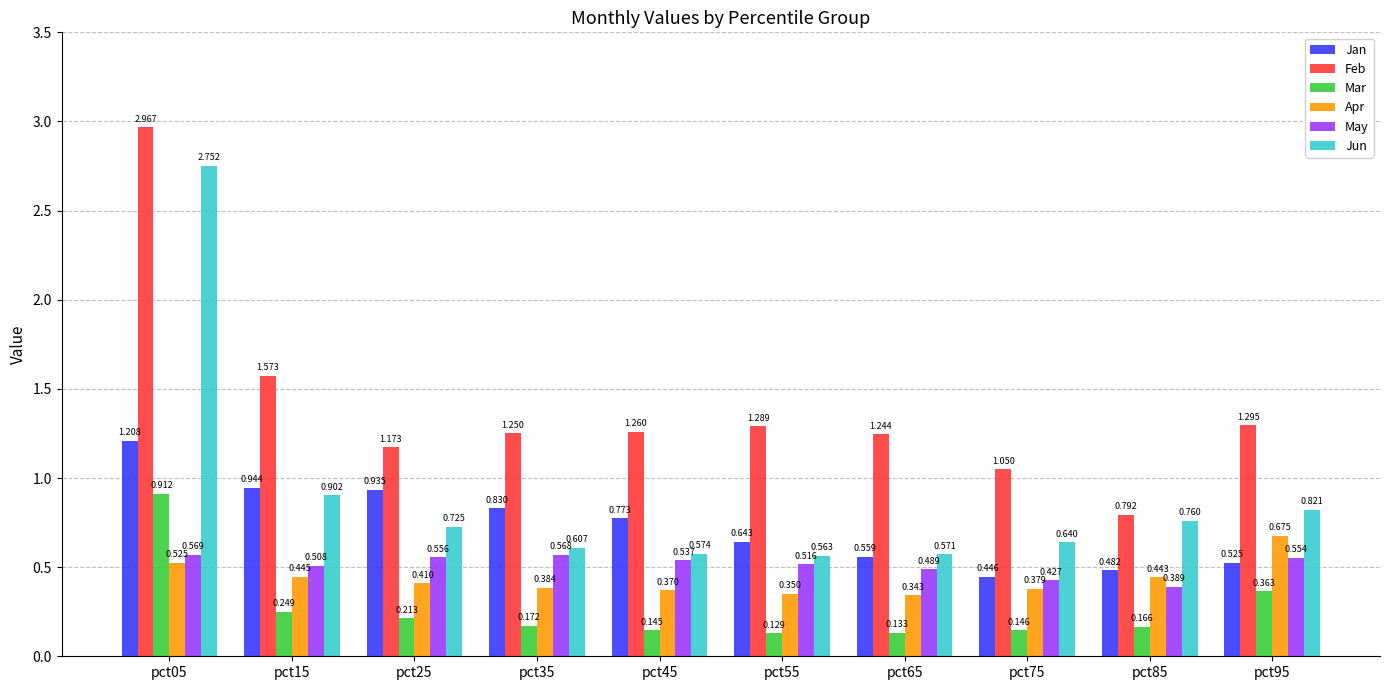

What is the sum of all Jan values?

7.3